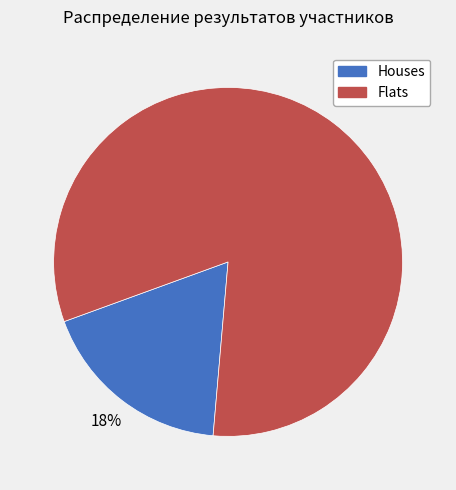

Do Houses and Flats together represent more than half of the pie?

Yes